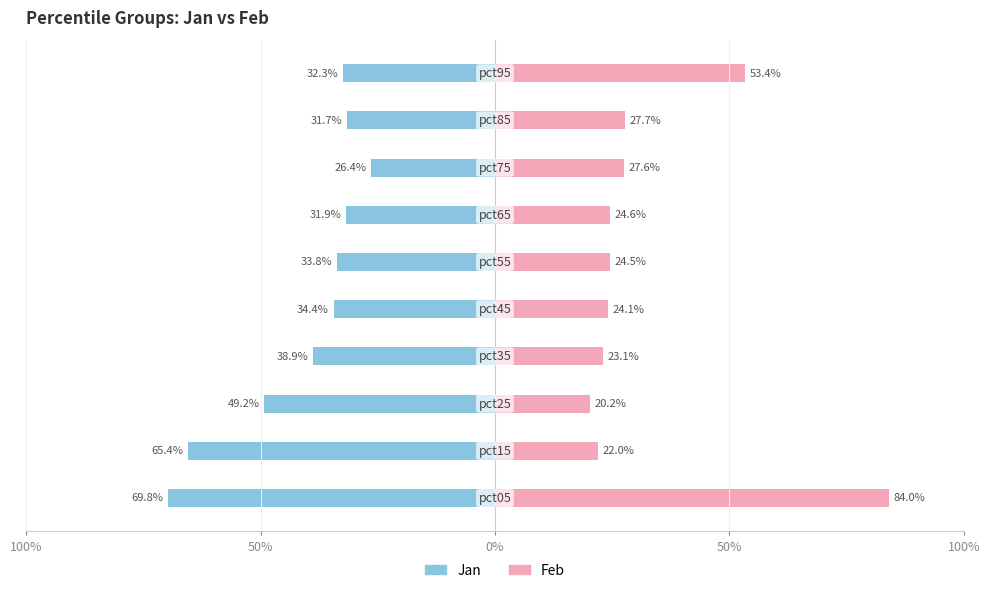

Does the chart contain stacked bars?

No